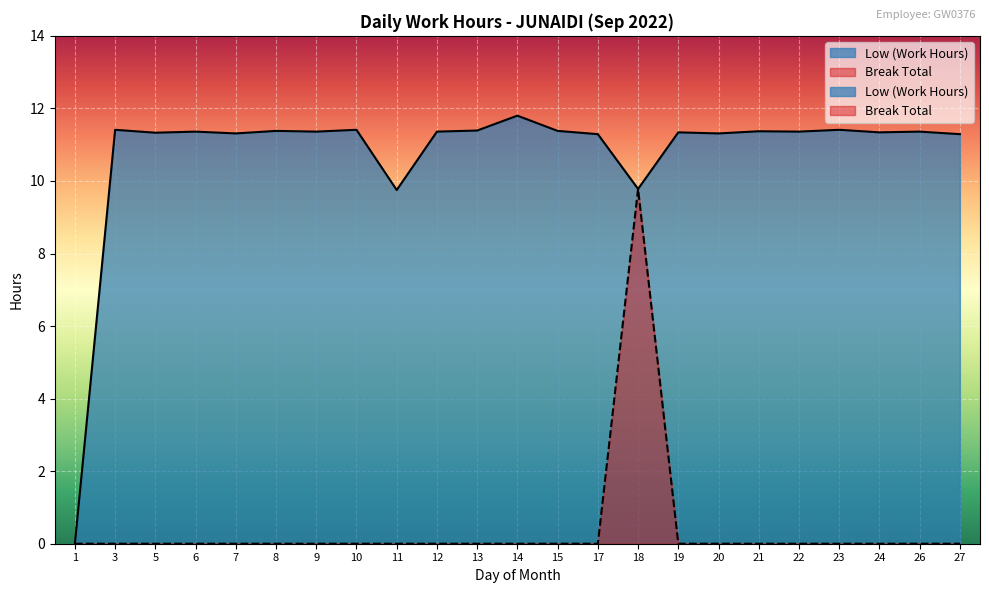

True or false: Low (Work Hours) and Break Total intersect in this chart.

False